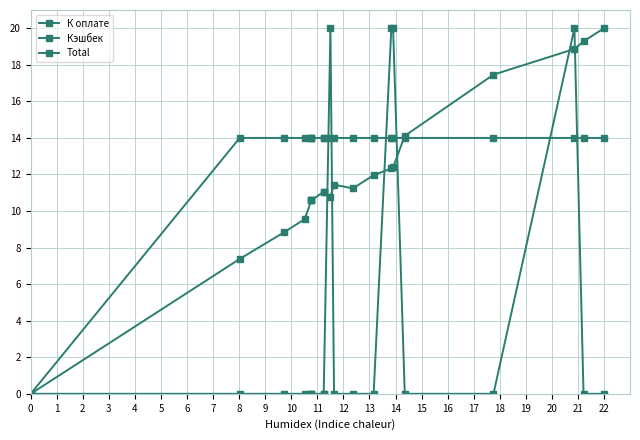

What is the sum of the Total values at 14 and 11?

28.0